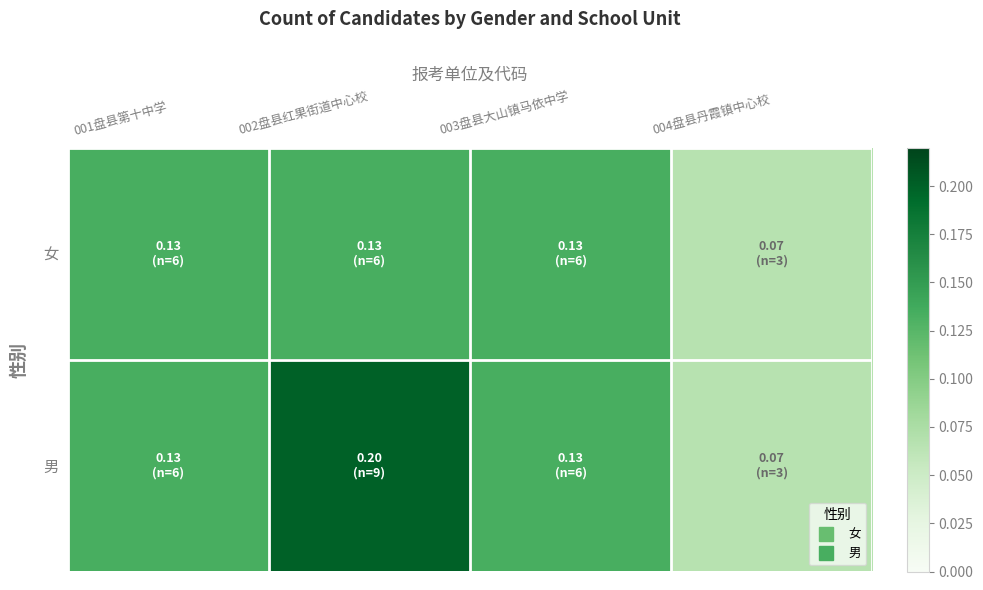

What is the maximum value shown in the chart?

0.2